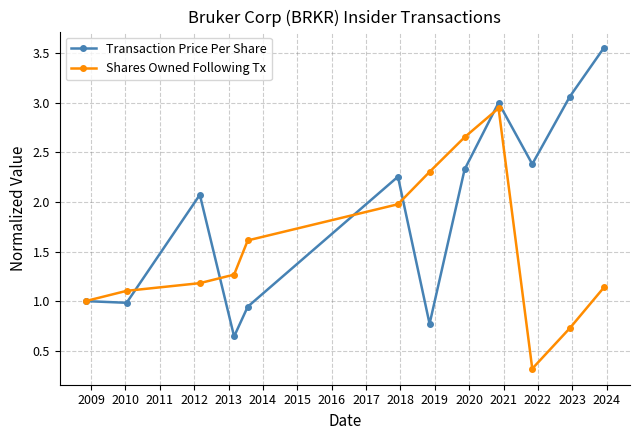

What is the minimum value shown in the chart?

0.3